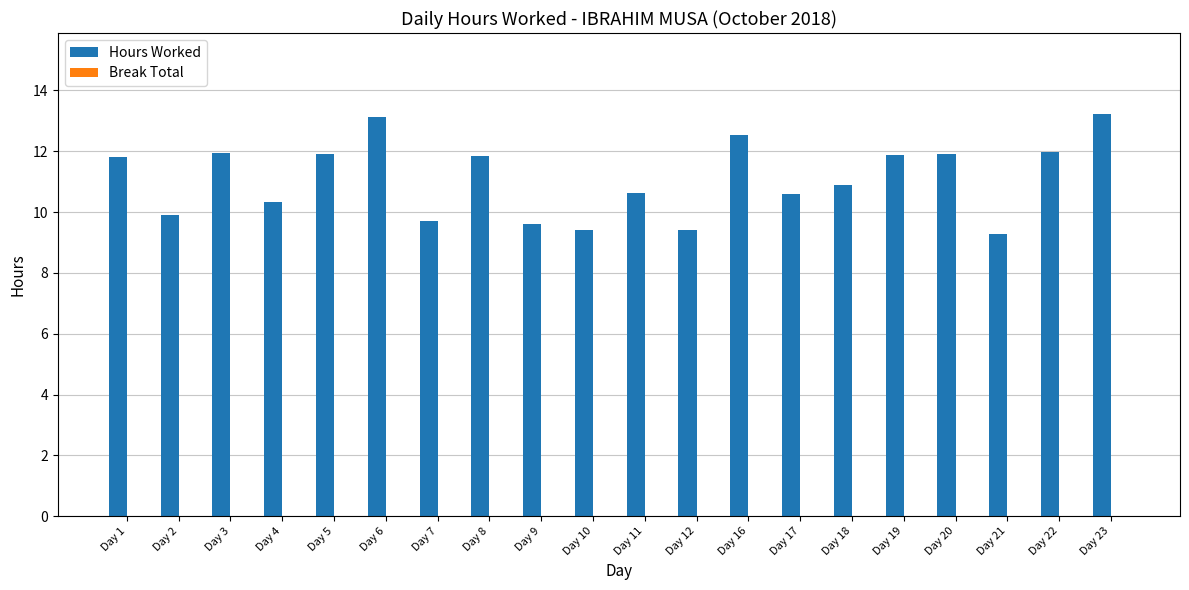

What is the change in value from Day 7 to Day 18?

+1.2